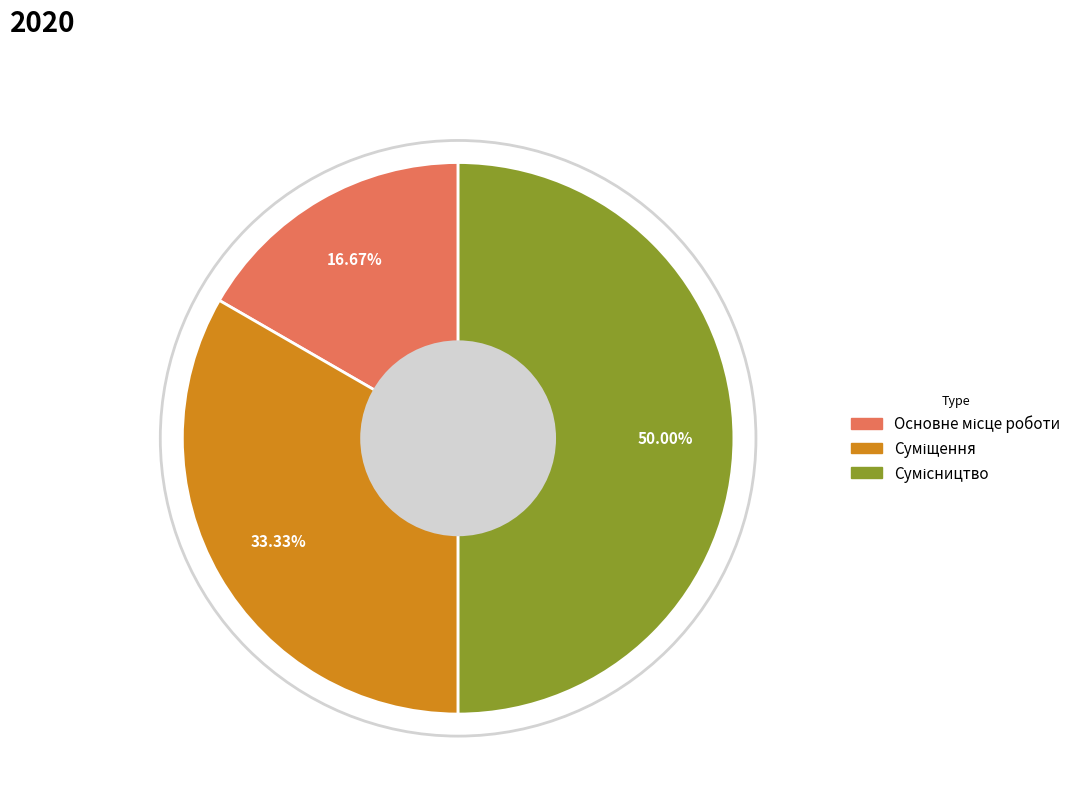

How many slices are in this pie chart?

3